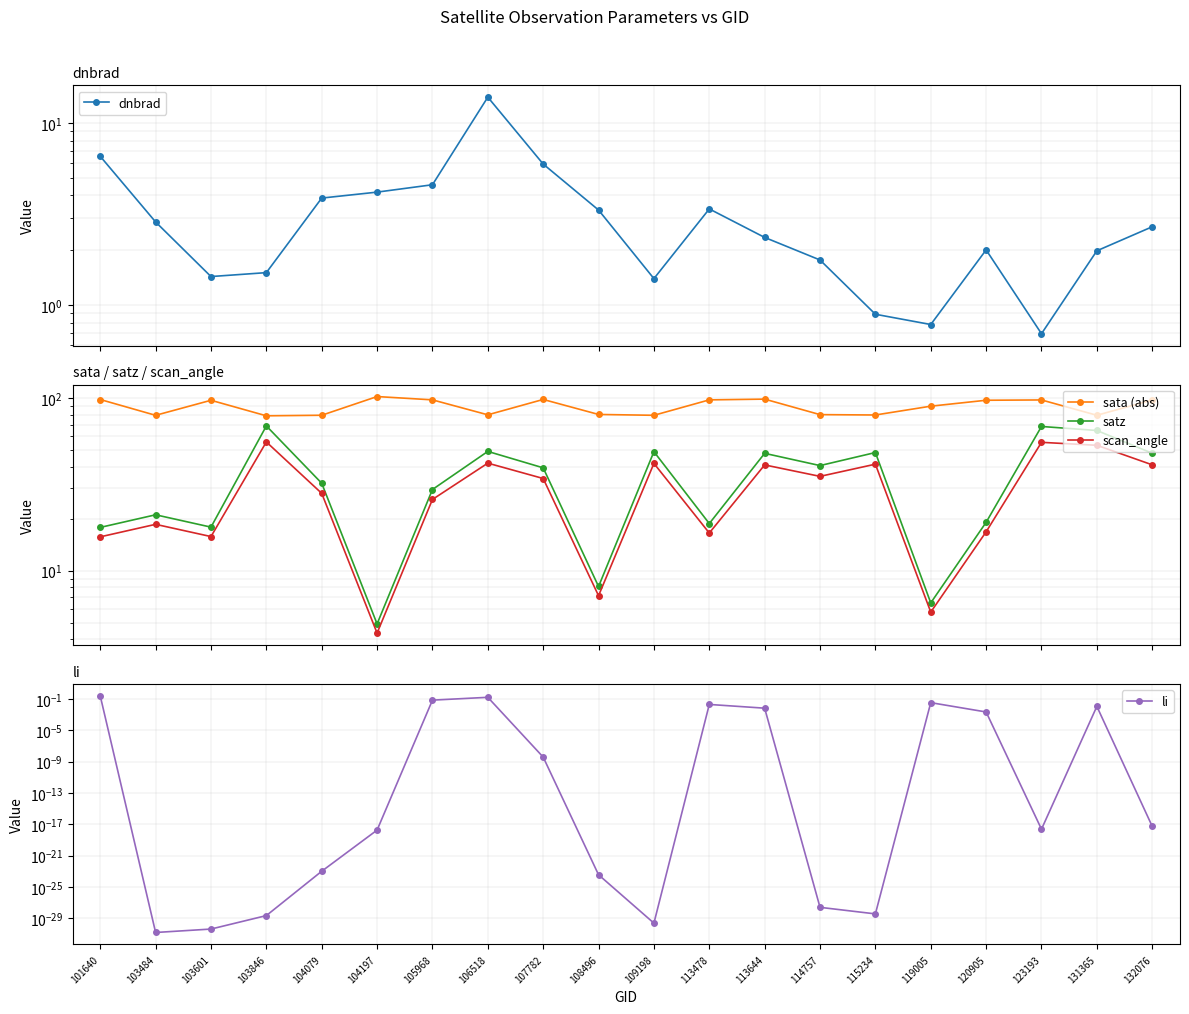

Reading right to left, extract all data points from this chart.

dnbrad: 132076=2.7	131365=2.0	123193=0.7	120905=2.0	119005=0.8	115234=0.9	114757=1.8	113644=2.4	113478=3.4	109198=1.4	108496=3.3	107782=5.9	106518=13.9	105968=4.6	104197=4.2	104079=3.9	103846=1.5	103601=1.4	103484=2.9	101640=6.6
sata (abs): 132076=97.5	131365=79.5	123193=97.5	120905=97.1	119005=89.7	115234=79.8	114757=80.2	113644=98.6	113478=97.6	109198=79.4	108496=80.3	107782=98.1	106518=79.9	105968=97.6	104197=102.0	104079=79.5	103846=78.9	103601=97.1	103484=79.4	101640=98.0
satz: 132076=47.9	131365=64.9	123193=68.4	120905=19.1	119005=6.5	115234=48.4	114757=40.6	113644=47.8	113478=18.8	109198=48.9	108496=8.1	107782=39.4	106518=49.1	105968=29.5	104197=4.9	104079=32.1	103846=68.9	103601=17.9	103484=21.1	101640=17.8
scan_angle: 132076=41.0	131365=53.3	123193=55.4	120905=16.8	119005=5.8	115234=41.4	114757=35.2	113644=41.0	113478=16.5	109198=41.8	108496=7.2	107782=34.2	106518=42.0	105968=25.9	104197=4.4	104079=28.1	103846=55.7	103601=15.8	103484=18.6	101640=15.7
li: 132076=0.0	131365=0.0	123193=0.0	120905=0.0	119005=0.0	115234=0.0	114757=0.0	113644=0.0	113478=0.0	109198=0.0	108496=0.0	107782=0.0	106518=0.2	105968=0.1	104197=0.0	104079=0.0	103846=0.0	103601=0.0	103484=0.0	101640=0.2